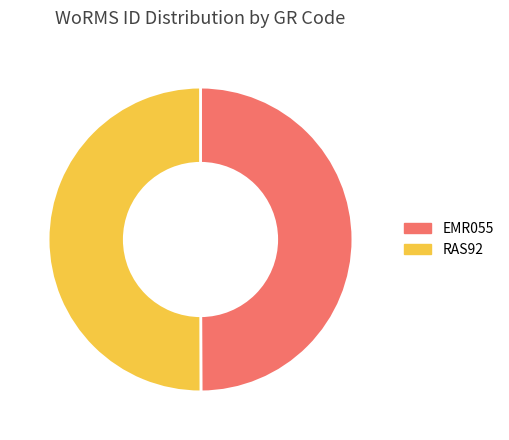

Is the sum of EMR055 and RAS92 greater than half?

Yes